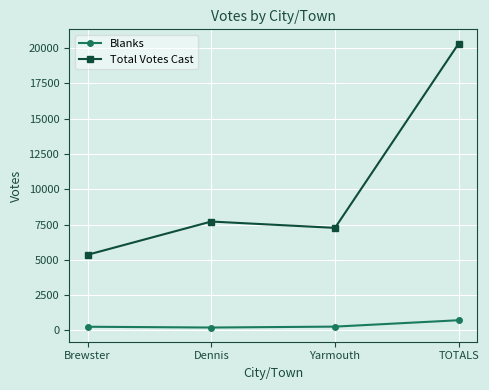

List the series in order of their overall mean, highest first.

Total Votes Cast, Blanks